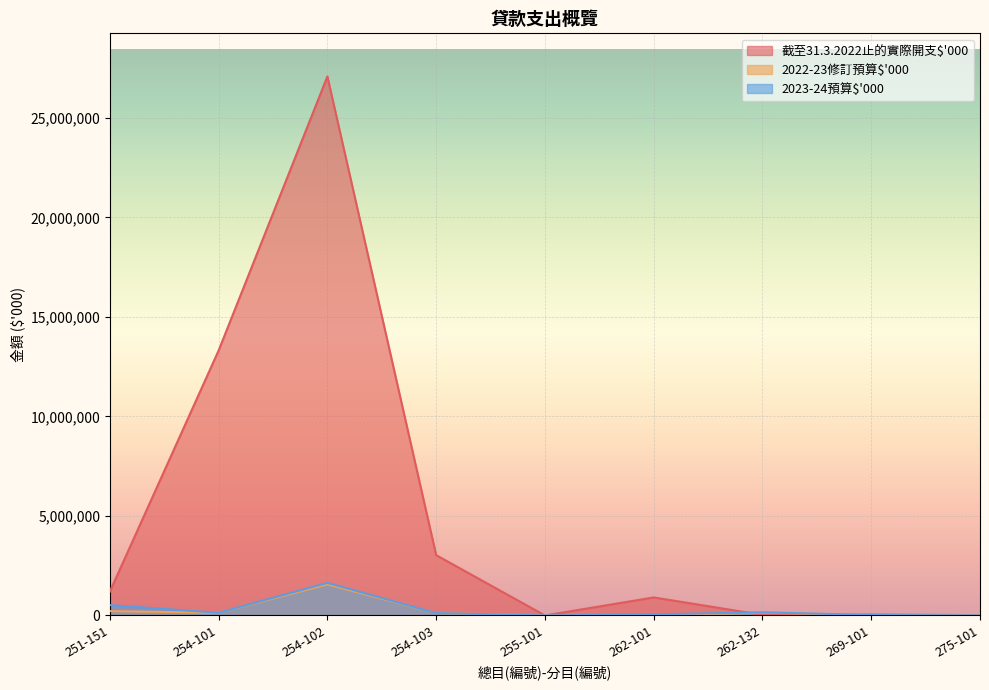

How many interior local valleys does the 2022-23修訂預算$'000 series have?

2